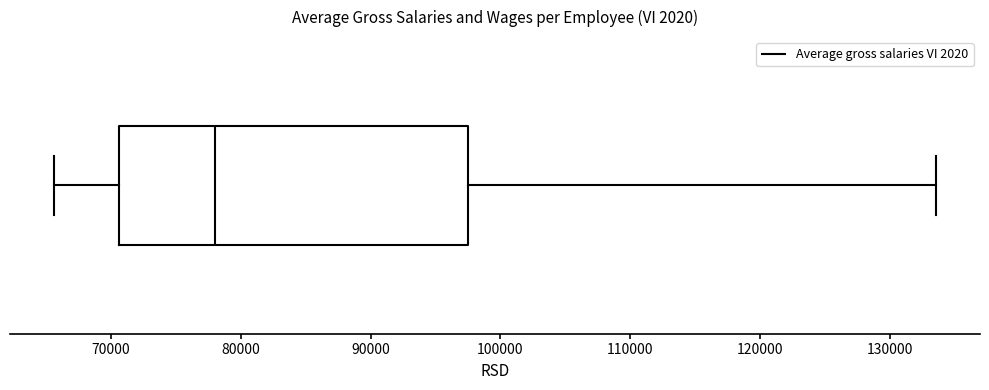

Where does the right whisker of the box end on the x-axis? The values are not printed on the chart, so give them approximately, as read against the axis.

134000